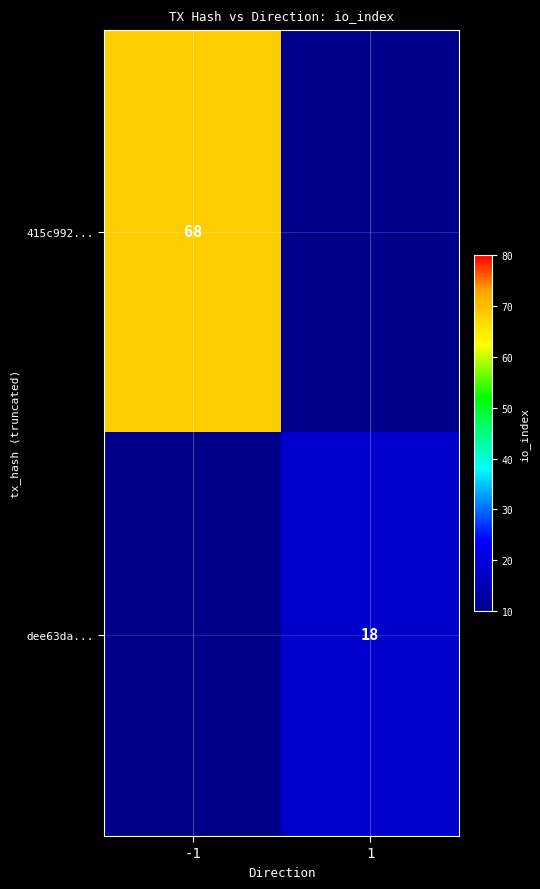

True or false: 415c992... has a value of 115 at -1.

False